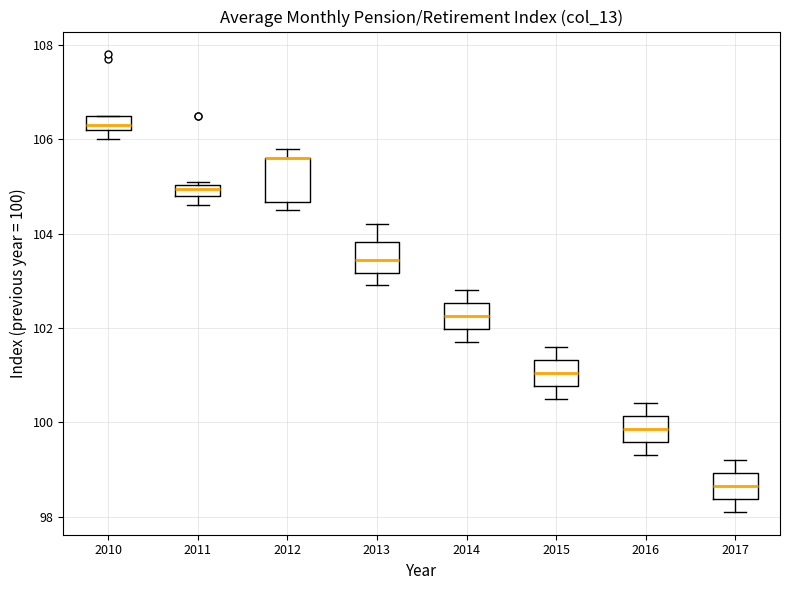

Where is the lower edge of the box at x = 2015 on the y-axis? The values are not printed on the chart, so give them approximately, as read against the axis.

100.8